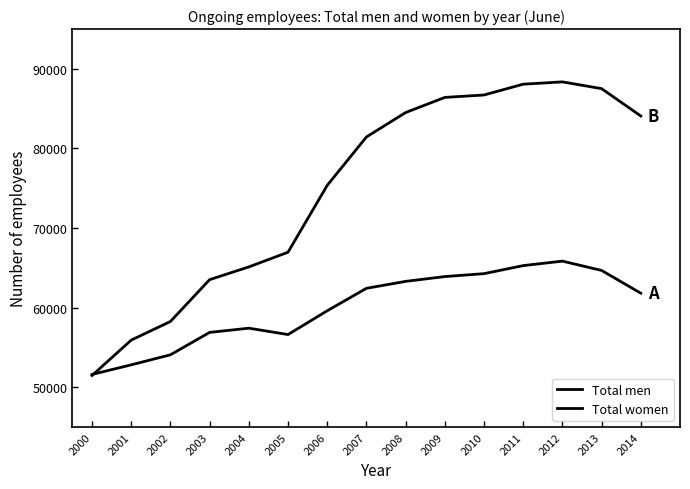

Reading left to right, transcribe all the data shown in this chart.

Total men: 2000=51604	2001=52812	2002=54073	2003=56886	2004=57417	2005=56618	2006=59603	2007=62427	2008=63298	2009=63903	2010=64269	2011=65280	2012=65843	2013=64672	2014=61813
Total women: 2000=51472	2001=55920	2002=58257	2003=63516	2004=65116	2005=66962	2006=75361	2007=81442	2008=84513	2009=86415	2010=86717	2011=88076	2012=88367	2013=87517	2014=84078